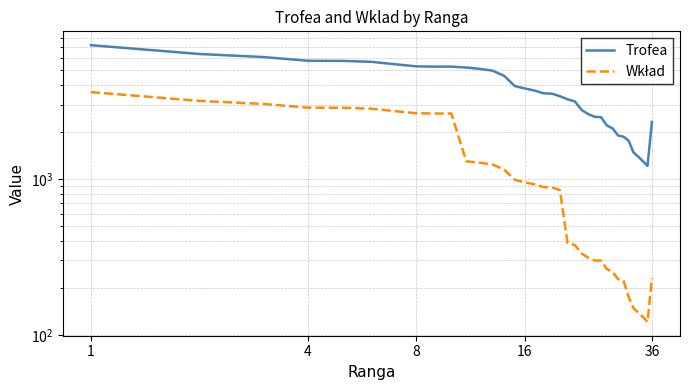

Which series has the largest range (max minus min)?

Trofea